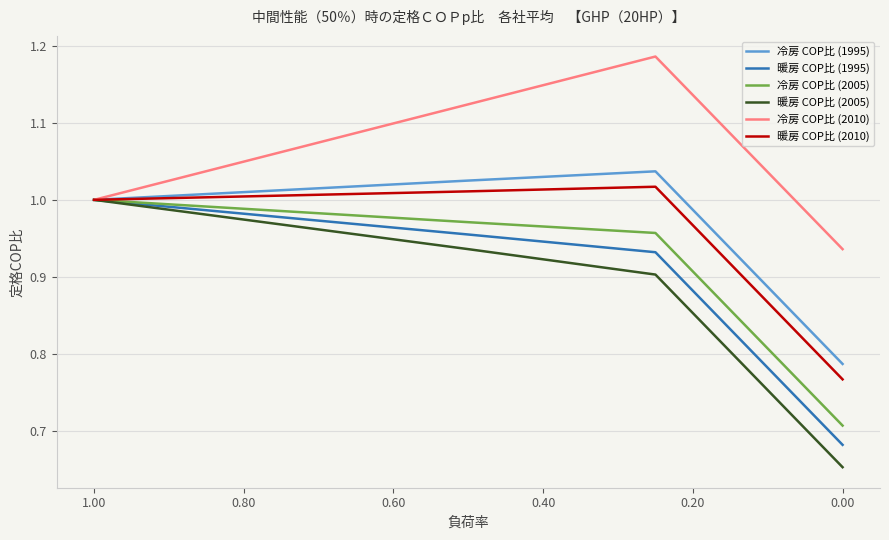

True or false: 冷房 COP比 (1995) and 冷房 COP比 (2010) intersect in this chart.

False